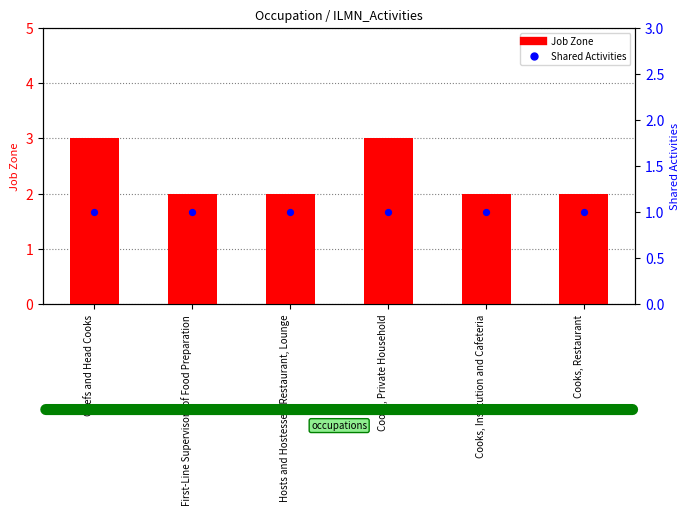

What is the total value across all series at Hosts and Hostesses, Restaurant, Lounge?

3